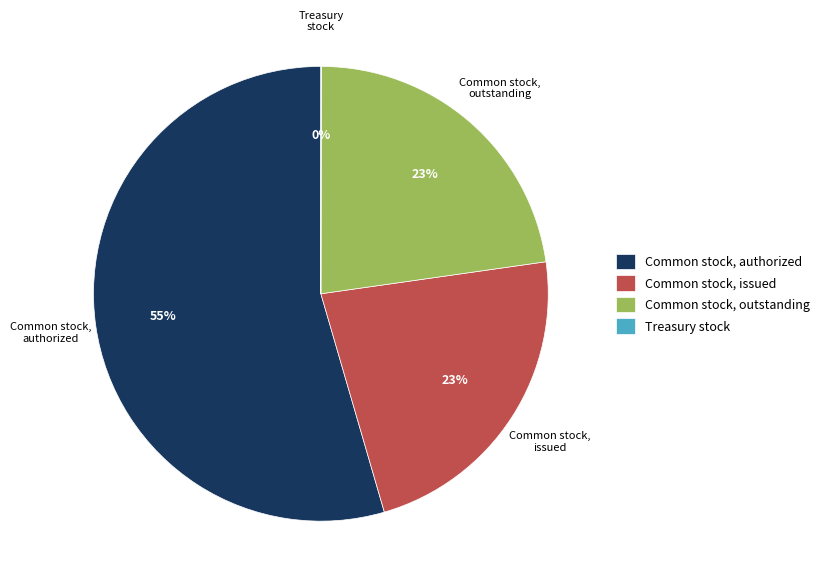

Which slice is the largest?

Common stock, authorized